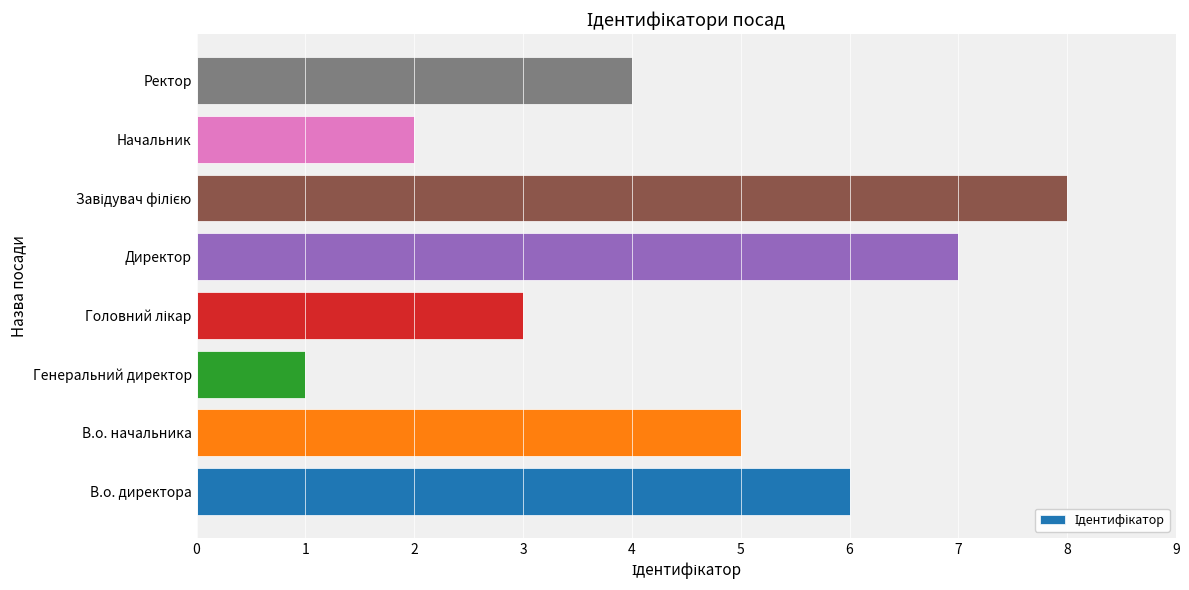

What is the difference between the maximum and minimum values?

7